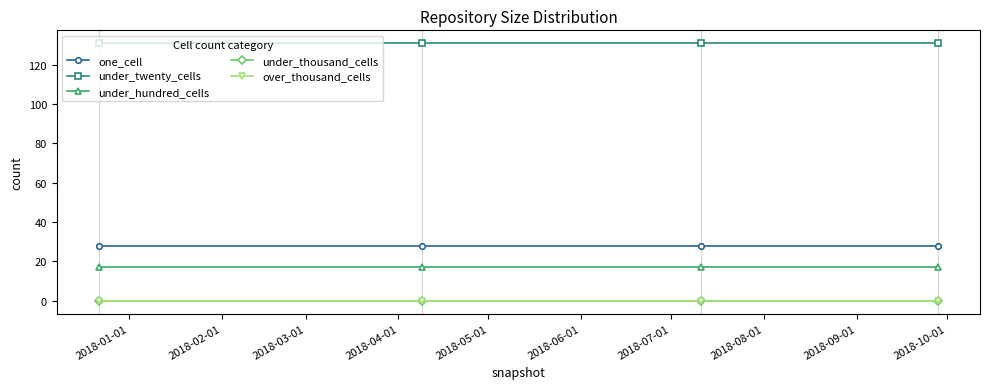

What is the maximum value shown in the chart?

131